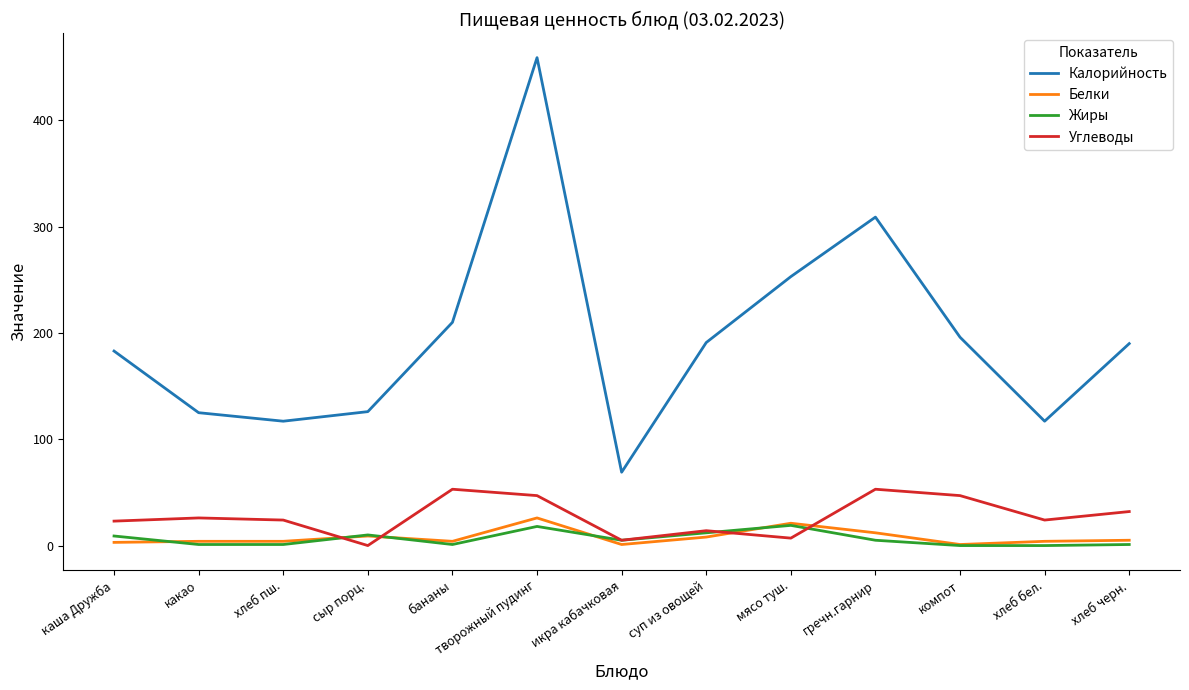

Which series has the largest range (max minus min)?

Калорийность